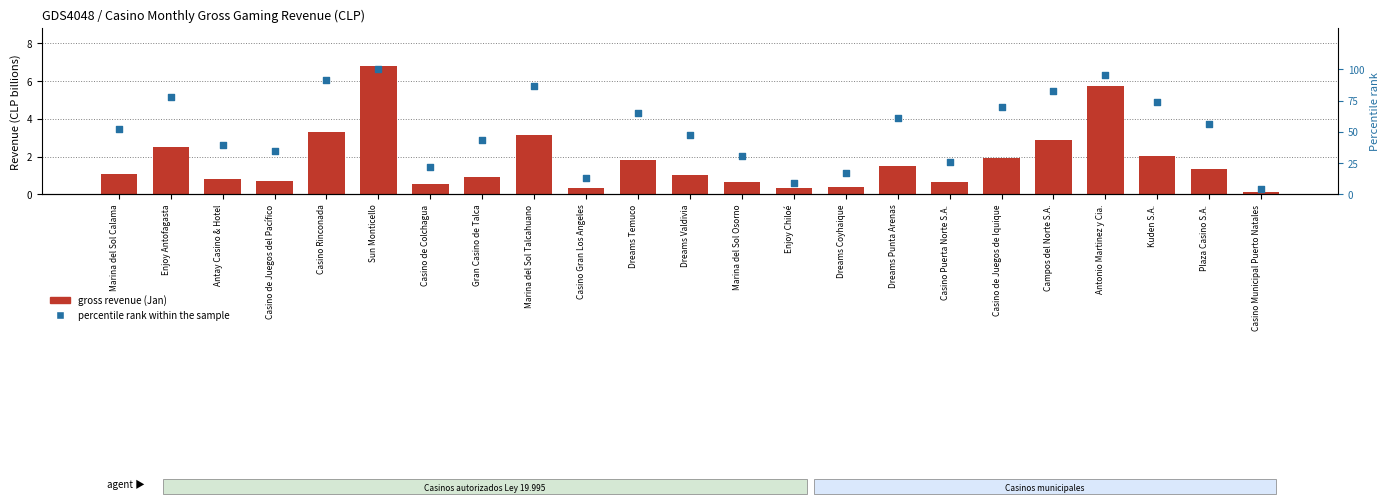

What are all the series names shown in the legend?

gross revenue (Jan), percentile rank within the sample